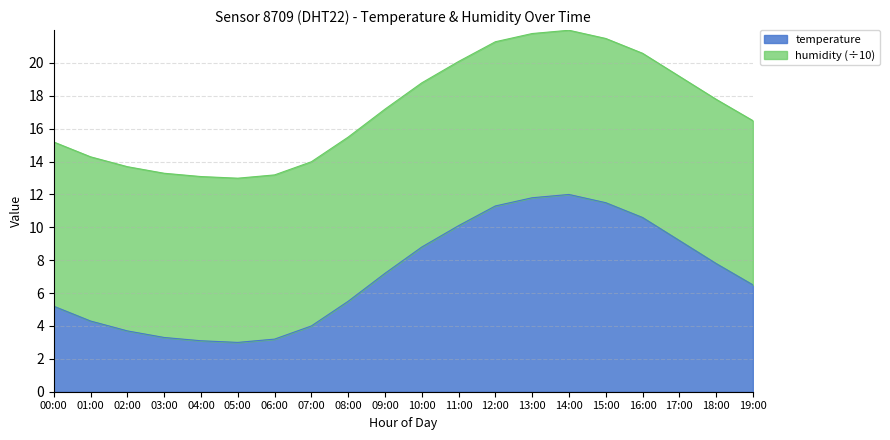

Reading right to left, what are all the values shown in this chart?

19:00=6.5	18:00=7.8	17:00=9.2	16:00=10.6	15:00=11.5	14:00=12.0	13:00=11.8	12:00=11.3	11:00=10.1	10:00=8.8	09:00=7.2	08:00=5.5	07:00=4.0	06:00=3.2	05:00=3.0	04:00=3.1	03:00=3.3	02:00=3.7	01:00=4.3	00:00=5.2